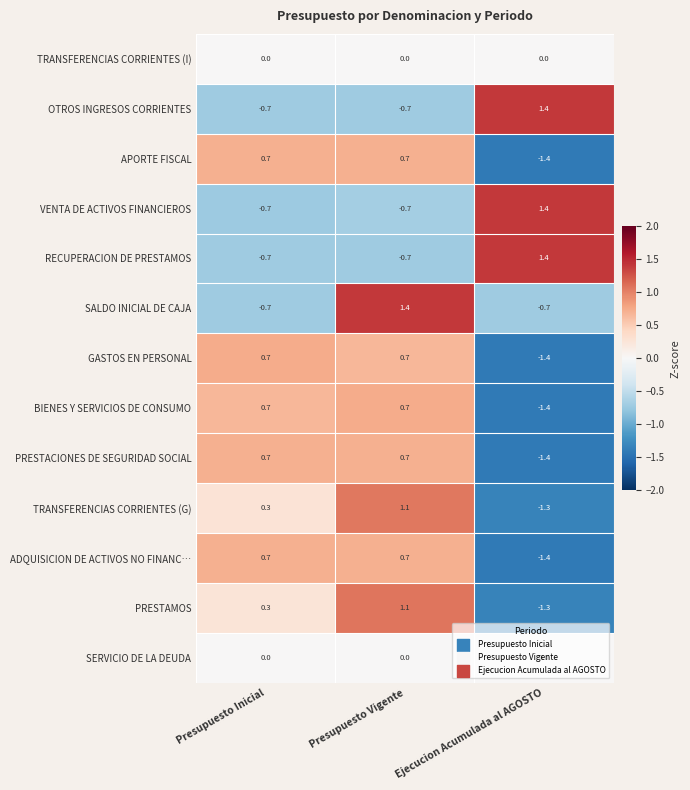

Rank the categories by TRANSFERENCIAS CORRIENTES (G) value from lowest to highest.

Ejecucion Acumulada al AGOSTO, Presupuesto Inicial, Presupuesto Vigente